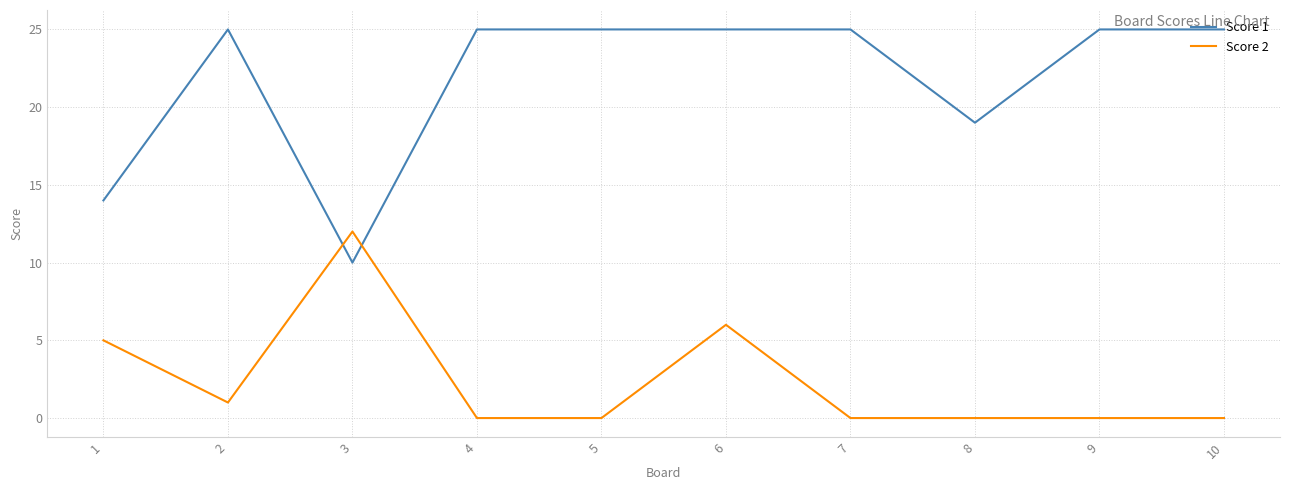

What is the difference between the maximum and minimum values in the Score 2 series?

12